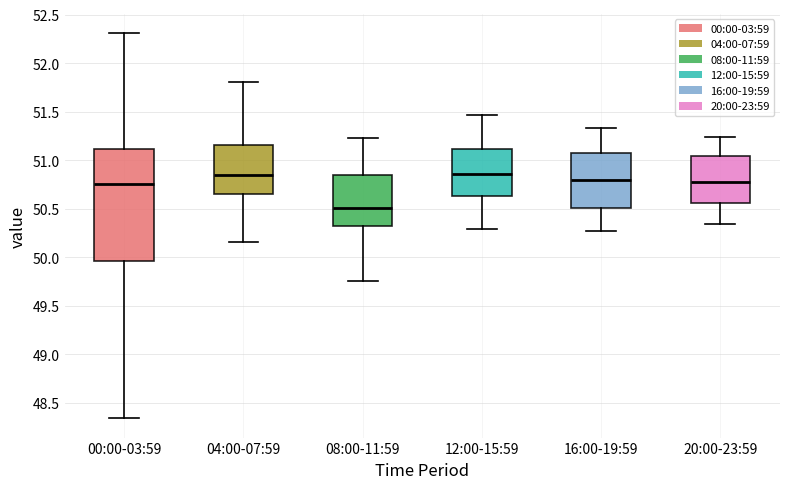

Reading left to right, read every box against the y-axis: the position of its median line, the range the box covers, and the ends of its whiskers. The values are not printed on the chart, so give them approximately, as read against the axis.

00:00-03:59: median 50.75, box 49.95 to 51.10, whiskers 48.35 to 52.30
04:00-07:59: median 50.85, box 50.65 to 51.15, whiskers 50.15 to 51.80
08:00-11:59: median 50.50, box 50.30 to 50.85, whiskers 49.75 to 51.25
12:00-15:59: median 50.85, box 50.65 to 51.10, whiskers 50.30 to 51.45
16:00-19:59: median 50.80, box 50.50 to 51.05, whiskers 50.25 to 51.35
20:00-23:59: median 50.80, box 50.55 to 51.05, whiskers 50.35 to 51.25